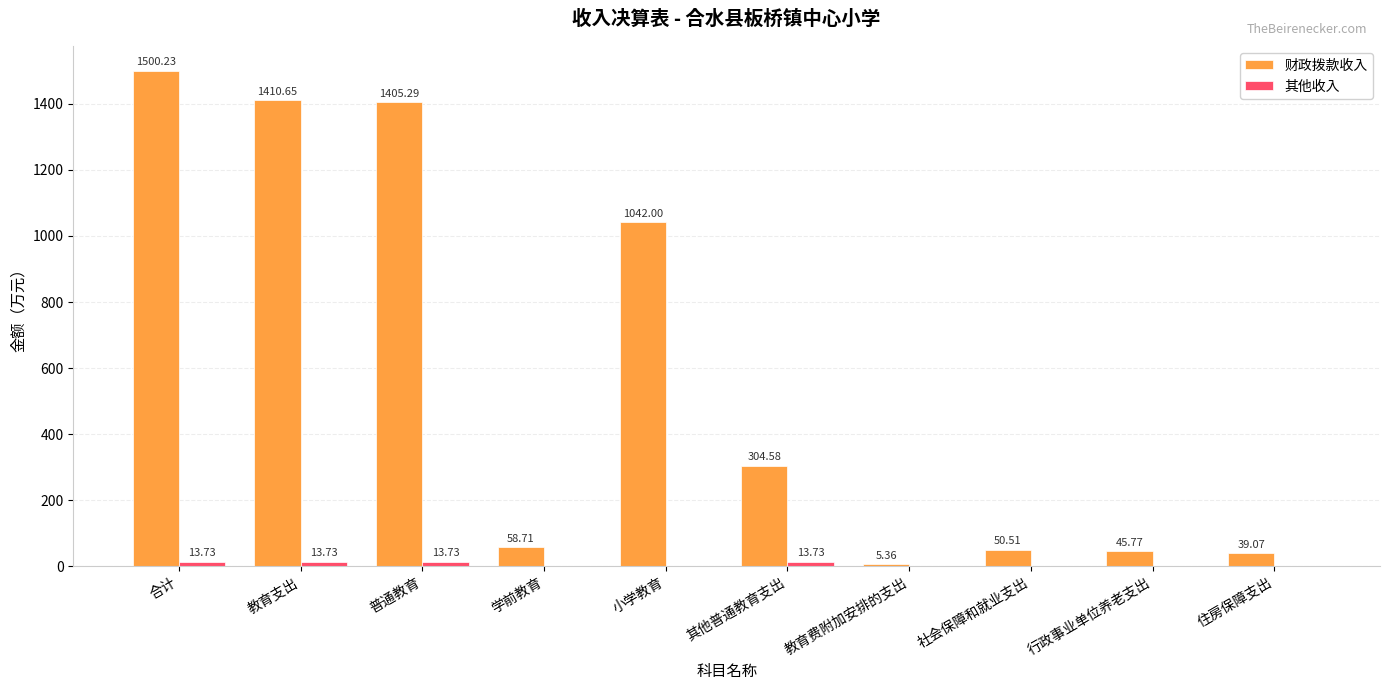

Which series changed the most between 合计 and 其他普通教育支出?

财政拨款收入